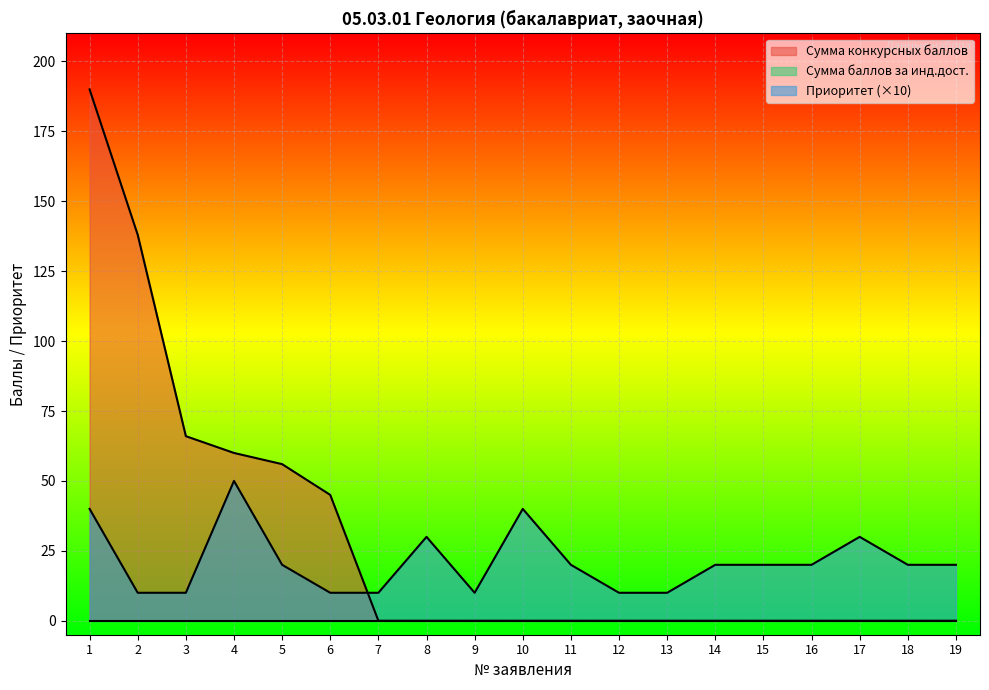

At which label does Приоритет first exceed 20?

1